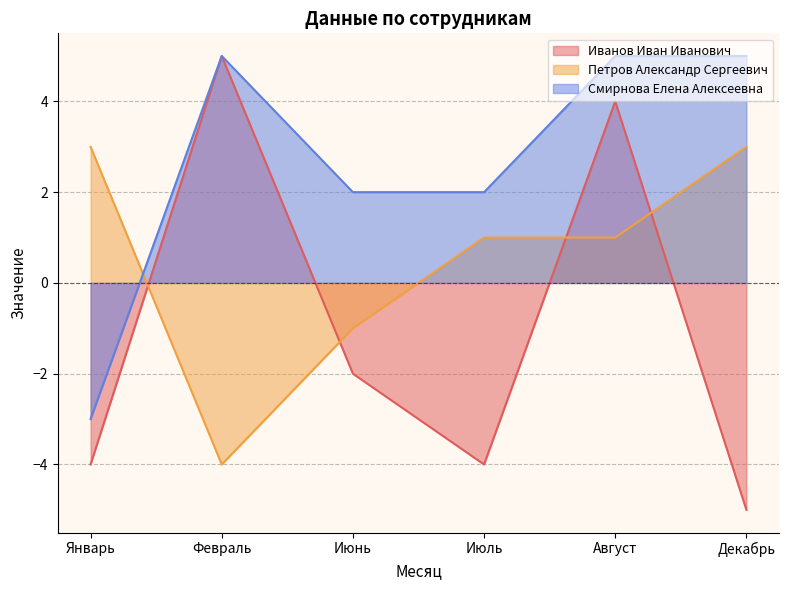

Reading left to right, what are all the values shown in this chart?

Иванов Иван Иванович: Январь=-4	Февраль=5	Июнь=-2	Июль=-4	Август=4	Декабрь=-5
Петров Александр Сергеевич: Январь=3	Февраль=-4	Июнь=-1	Июль=1	Август=1	Декабрь=3
Смирнова Елена Алексеевна: Январь=-3	Февраль=5	Июнь=2	Июль=2	Август=5	Декабрь=5